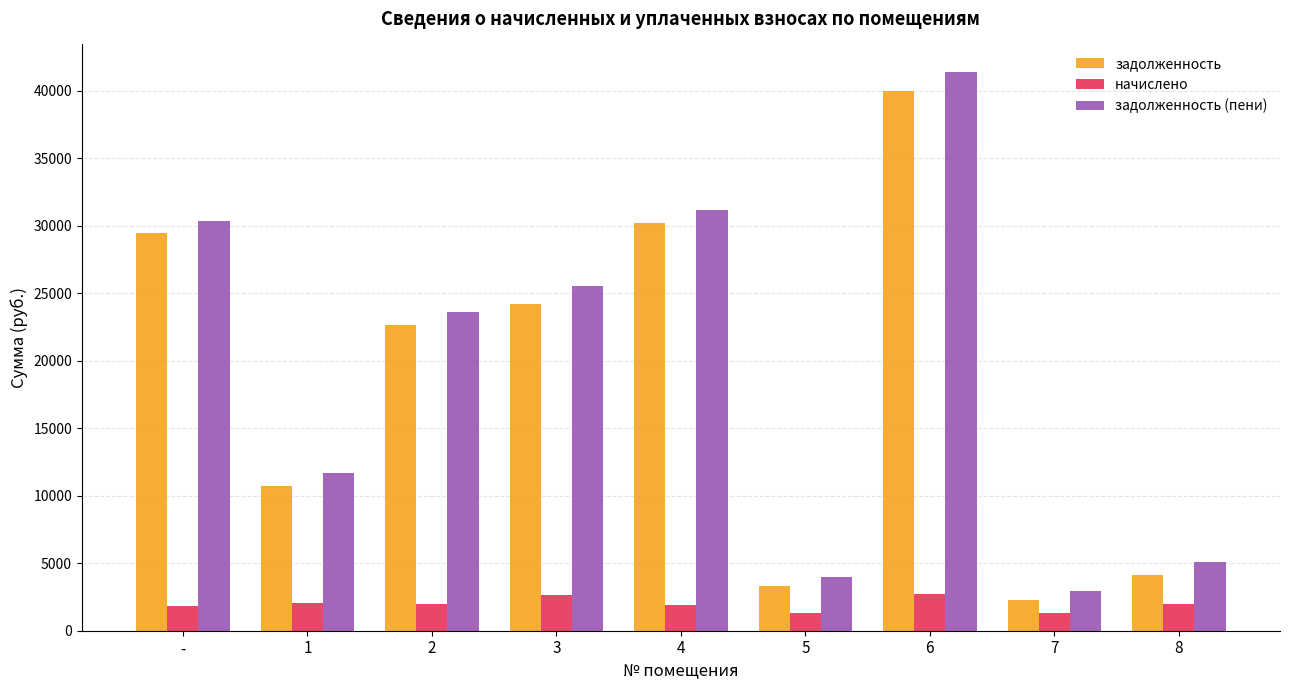

Is it true that начислено equals 1986.5 at 2?

True